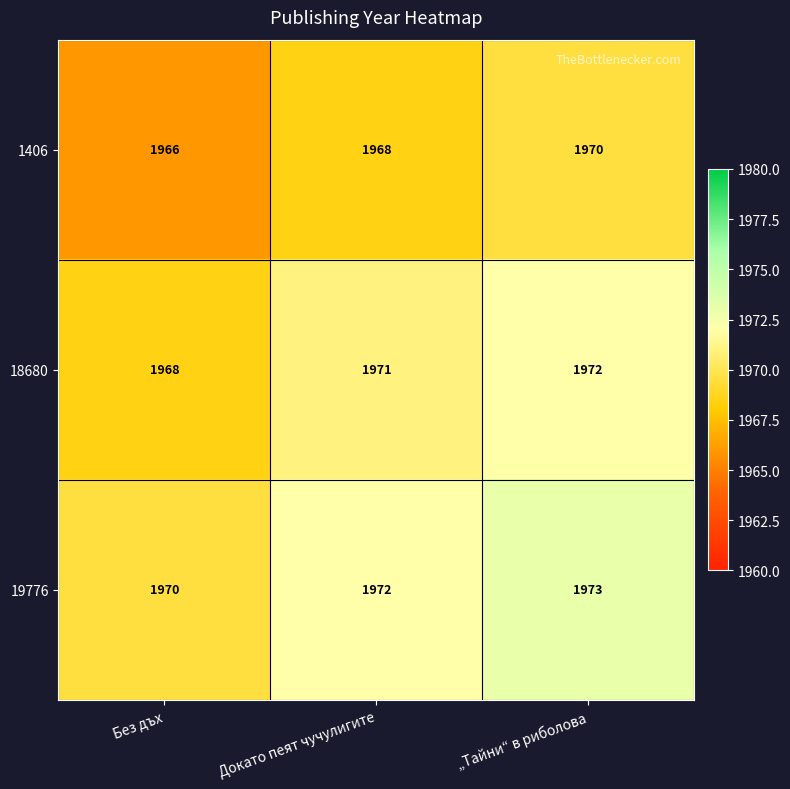

Reading left to right, transcribe all the data shown in this chart.

1406: Без дъх=1966	Докато пеят чучулигите=1968	„Тайни“ в риболова=1970
18680: Без дъх=1968	Докато пеят чучулигите=1971	„Тайни“ в риболова=1972
19776: Без дъх=1970	Докато пеят чучулигите=1972	„Тайни“ в риболова=1973